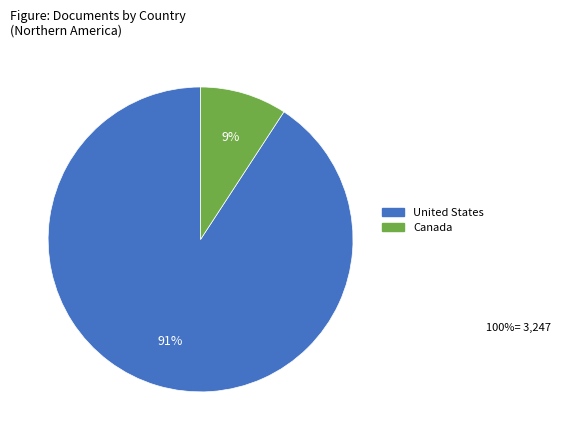

What percentage is the United States slice, to the nearest percent?

91%